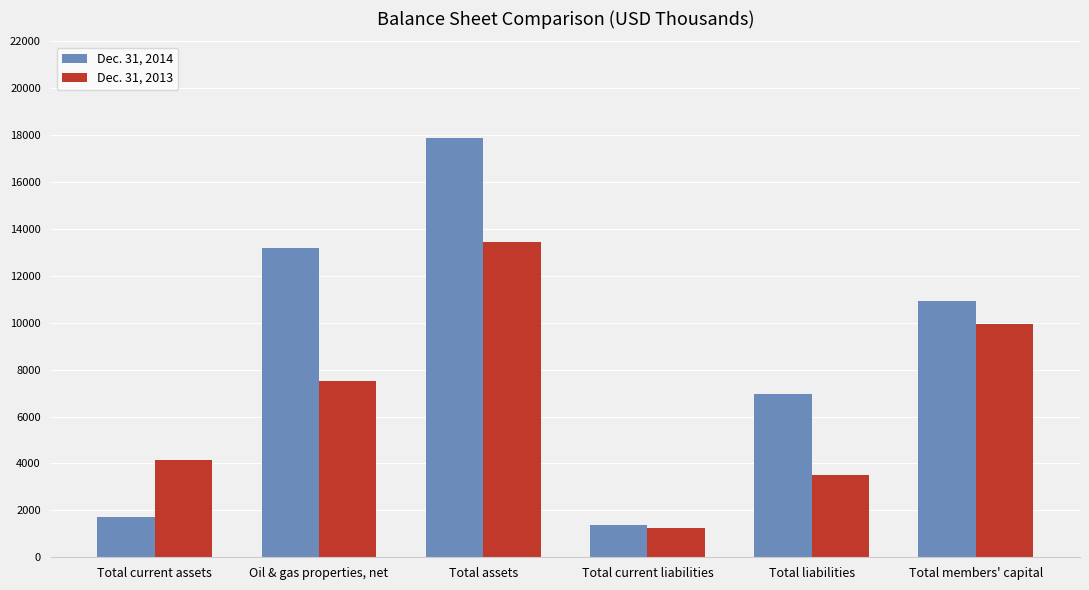

What is the label of the 3rd bar from the right?

Total current liabilities